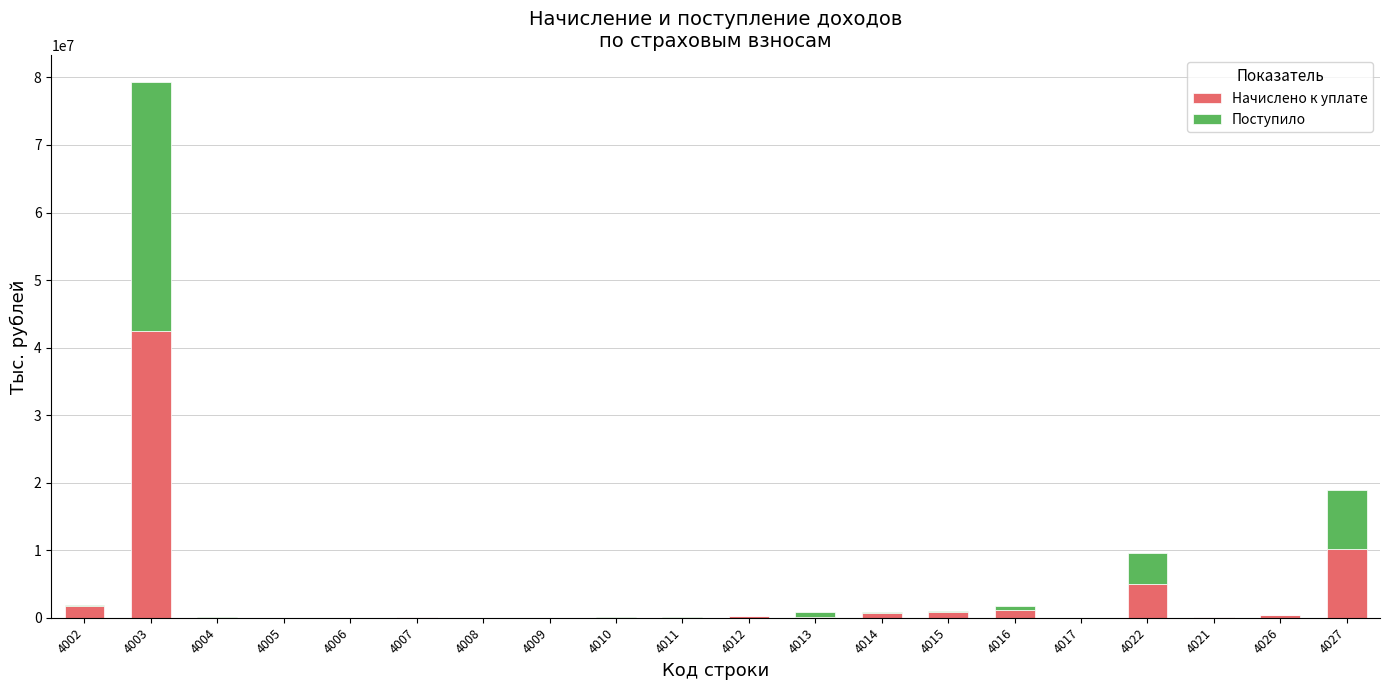

At which category is the sum across all series the highest?

4003